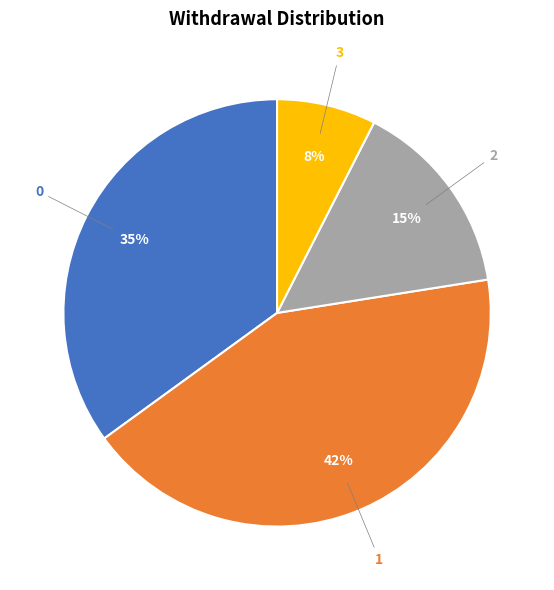

Which slice is the largest?

1